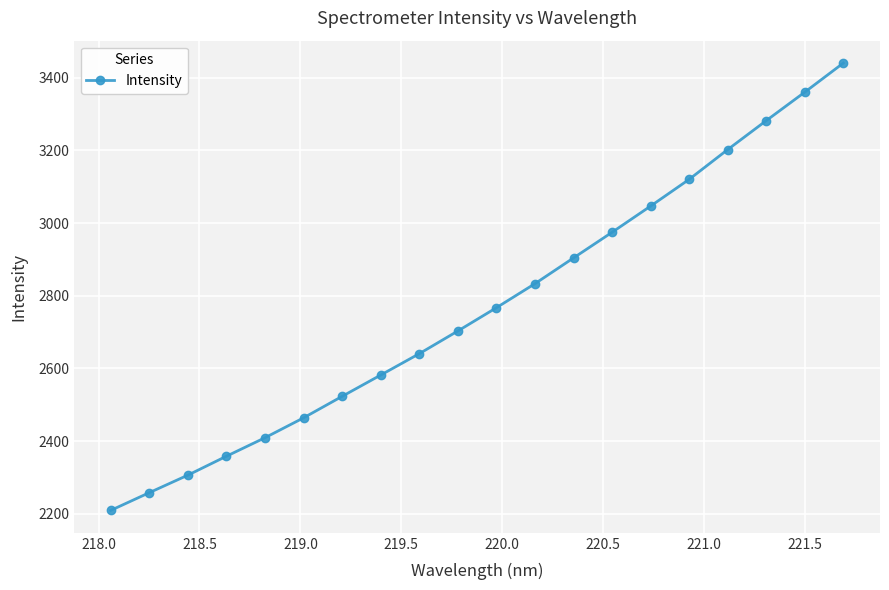

Is this an area chart (filled region under the line)?

No